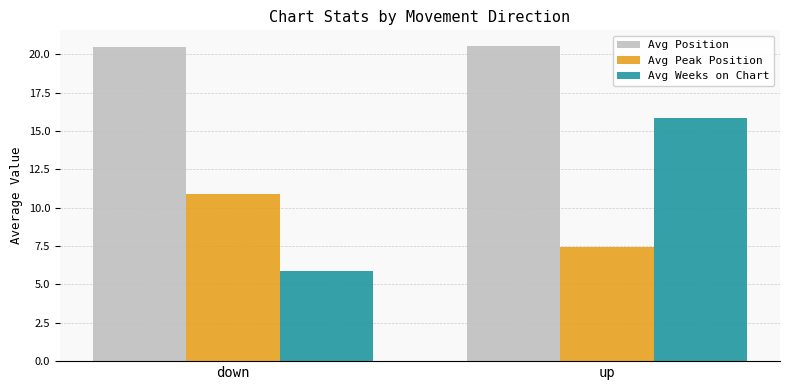

What is the label of the 2nd bar from the right?

down